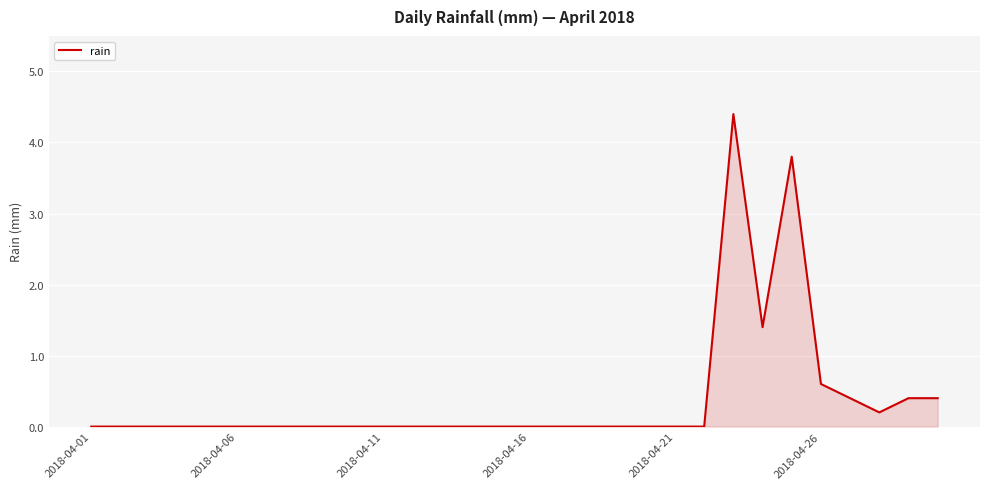

How many lines are shown in the chart?

1